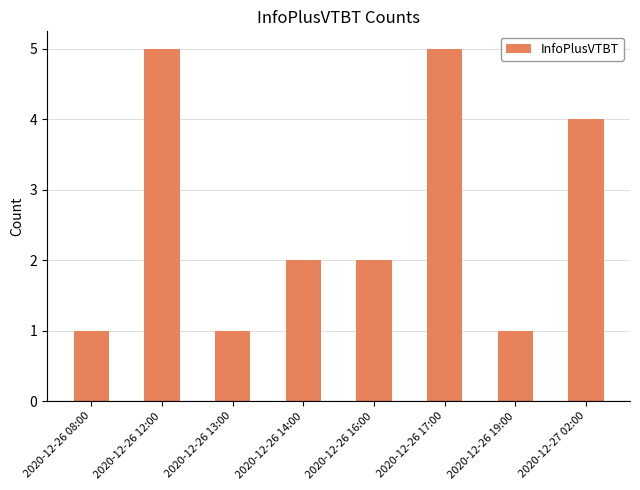

What is the change in value from 2020-12-26 12:00 to 2020-12-26 19:00?

-4